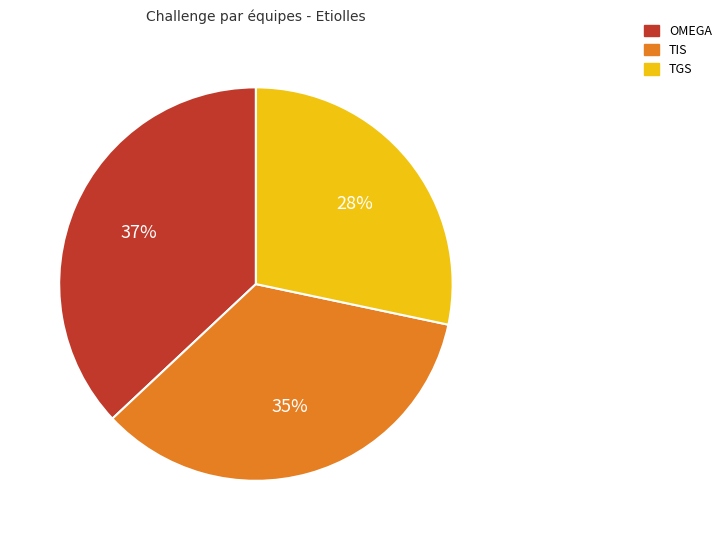

Combined, do TIS and TGS account for over 50%?

Yes